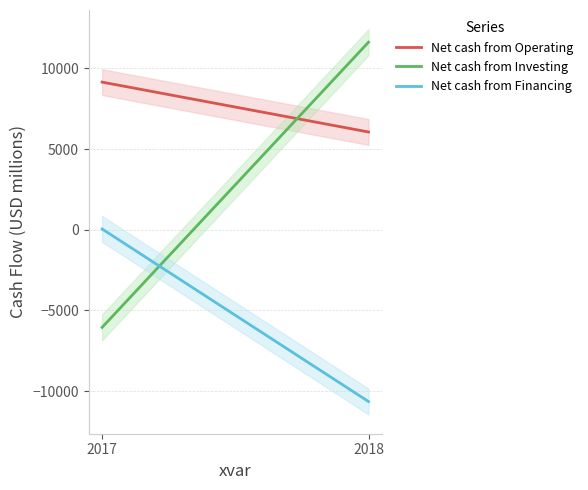

What is the spread (max minus min) of values at 2018?

22268